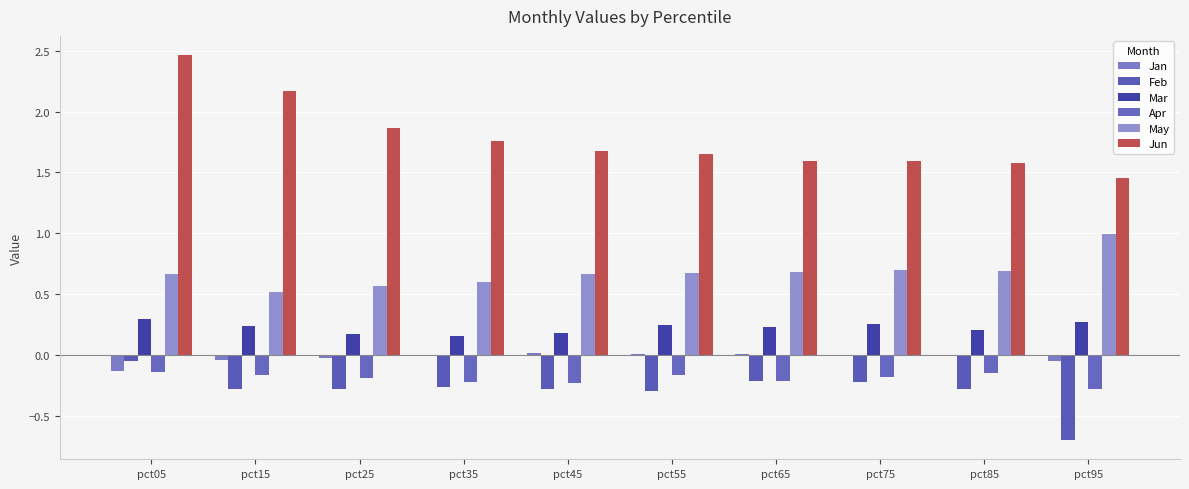

What is the value of the Feb bar at the 3rd from the left?

-0.3